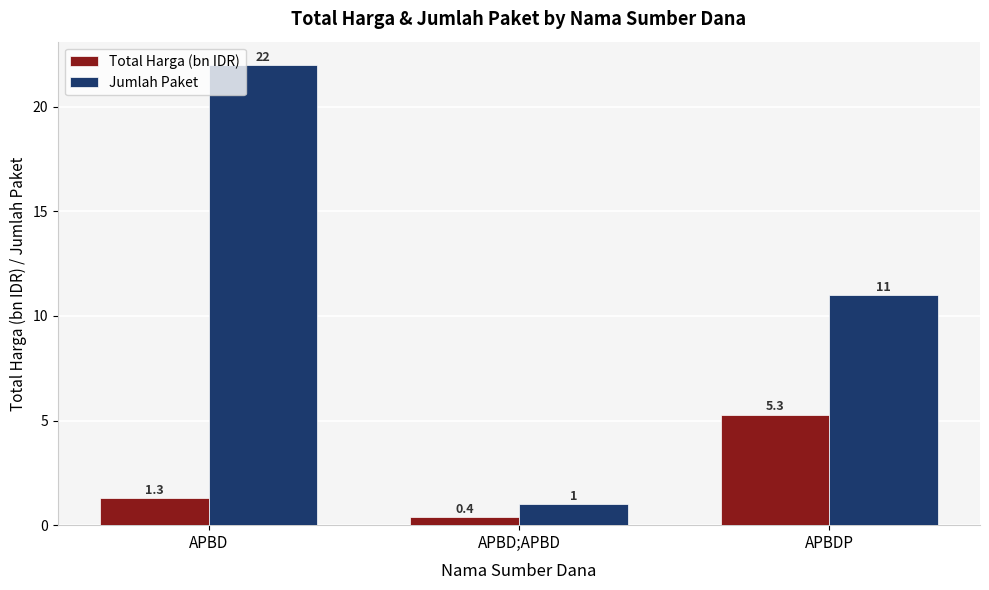

What is the lowest value of the Total Harga (bn IDR) series?

0.4